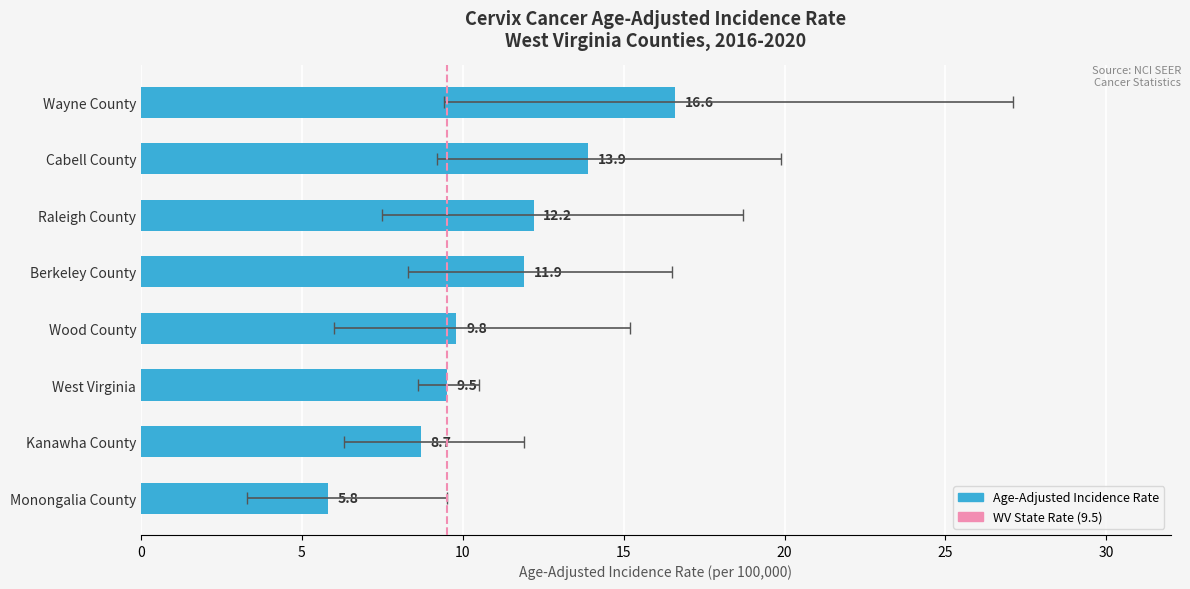

How many data points are less than 11?

4